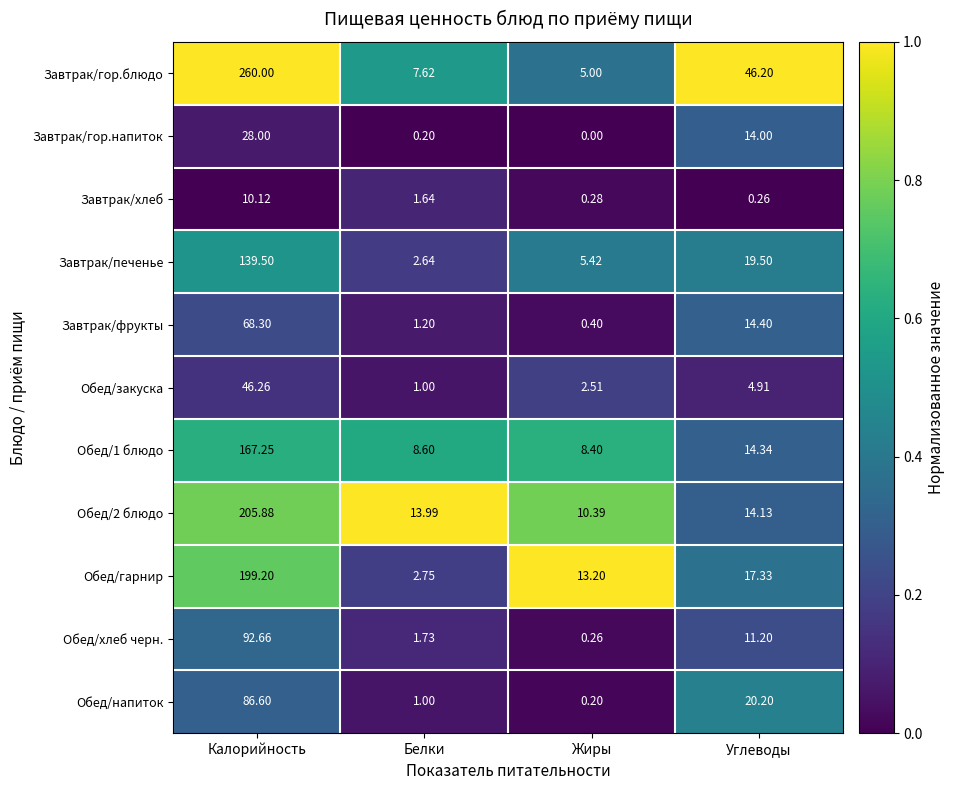

At which label is Завтрак/печенье closest to 71?

Углеводы